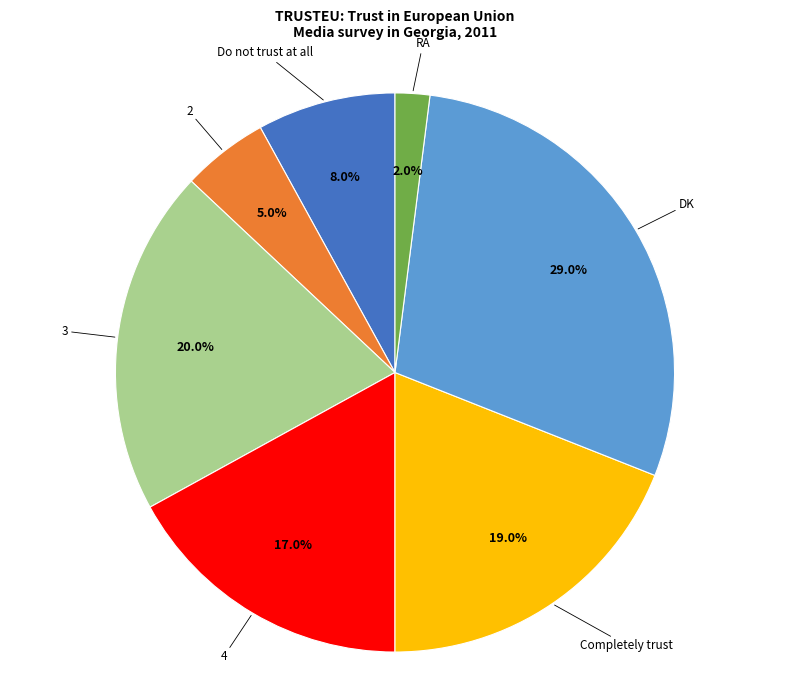

Does any single category account for the majority?

No